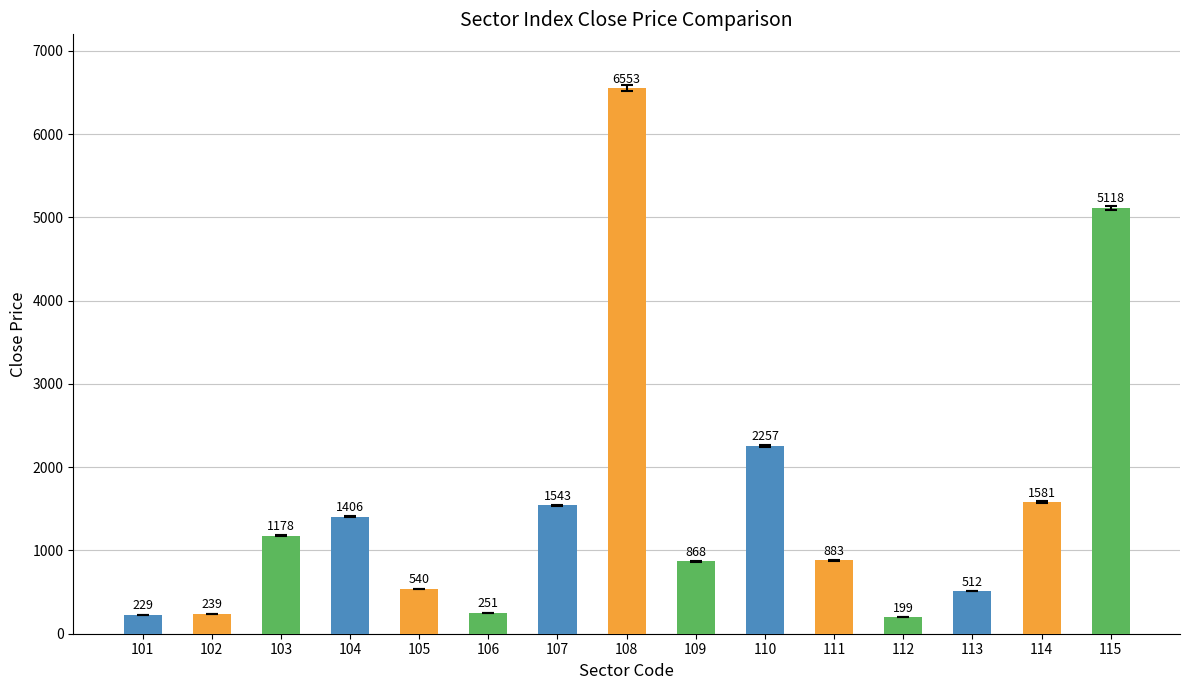

The chart shows a value of 1397 at 111. True or false?

False